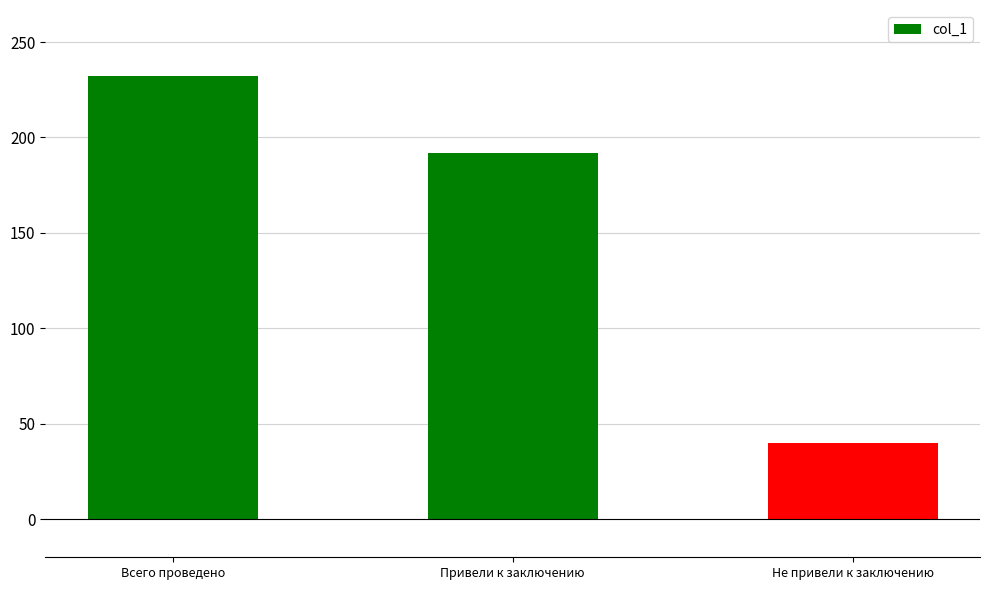

Approximately how many times larger is the value at Привели к заключению compared to Не привели к заключению?

4.8